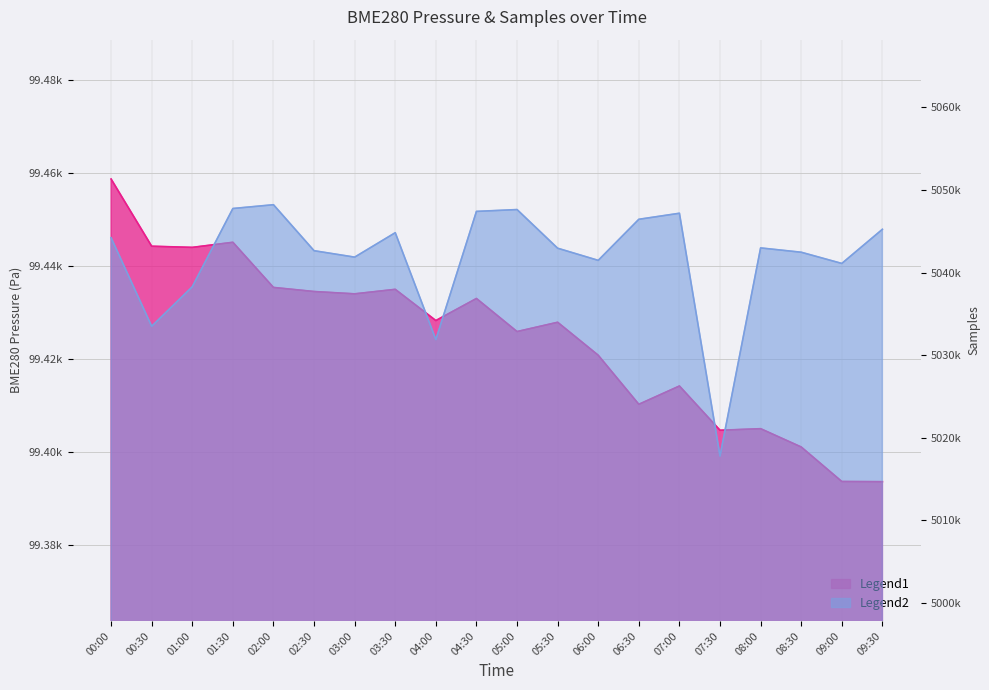

At which label does Samples first exceed 5042983?

00:00